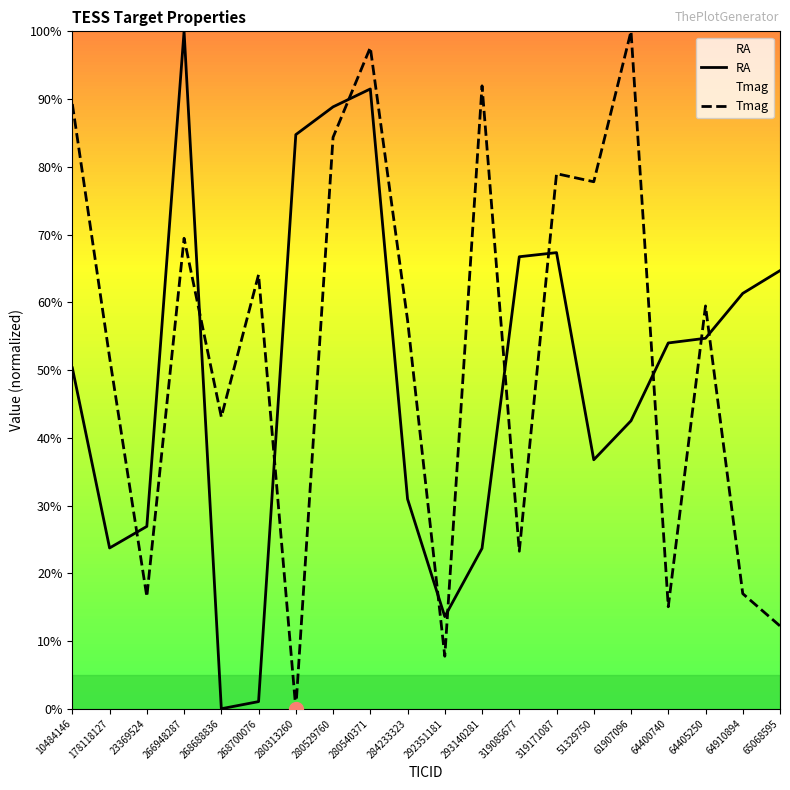

What are all the series names shown in the legend?

RA, Tmag